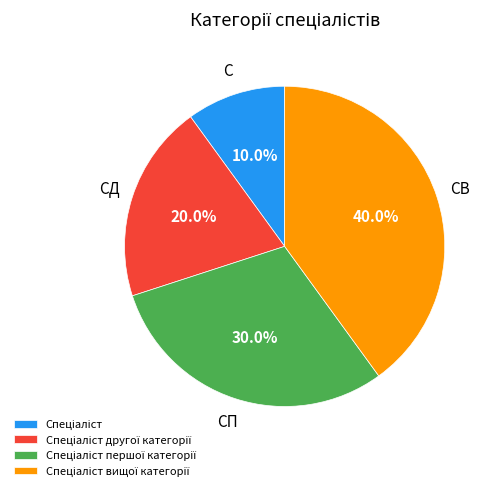

Does any single category account for the majority?

No